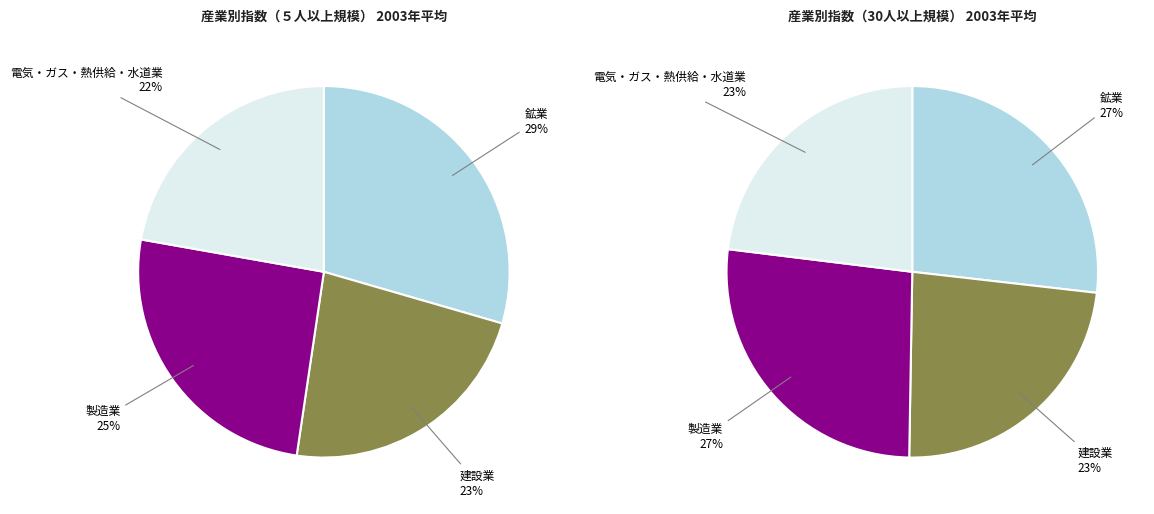

Which has a higher value, 30人以上 or ５人以上?

５人以上